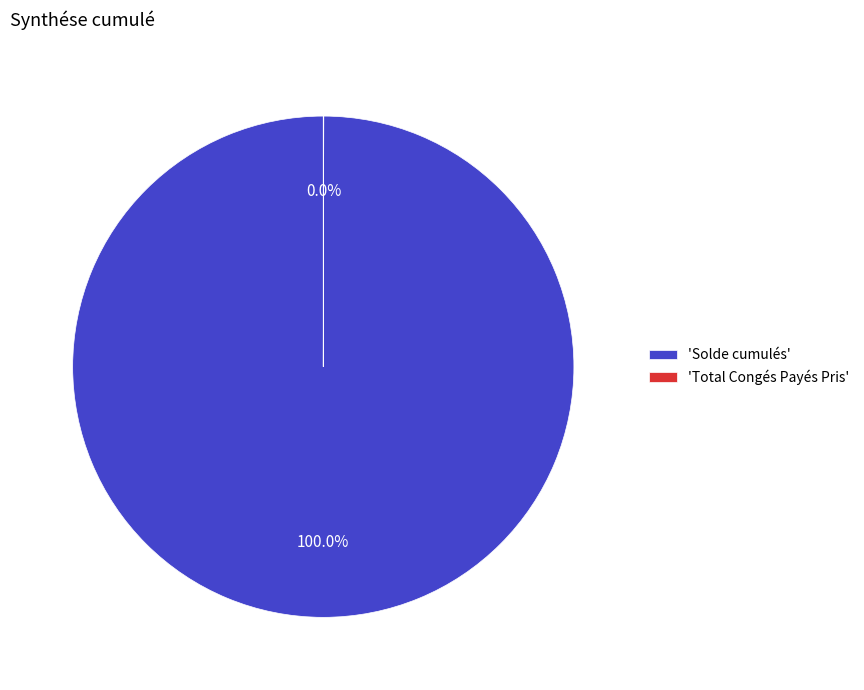

Is there any slice that represents more than half of the pie?

Yes